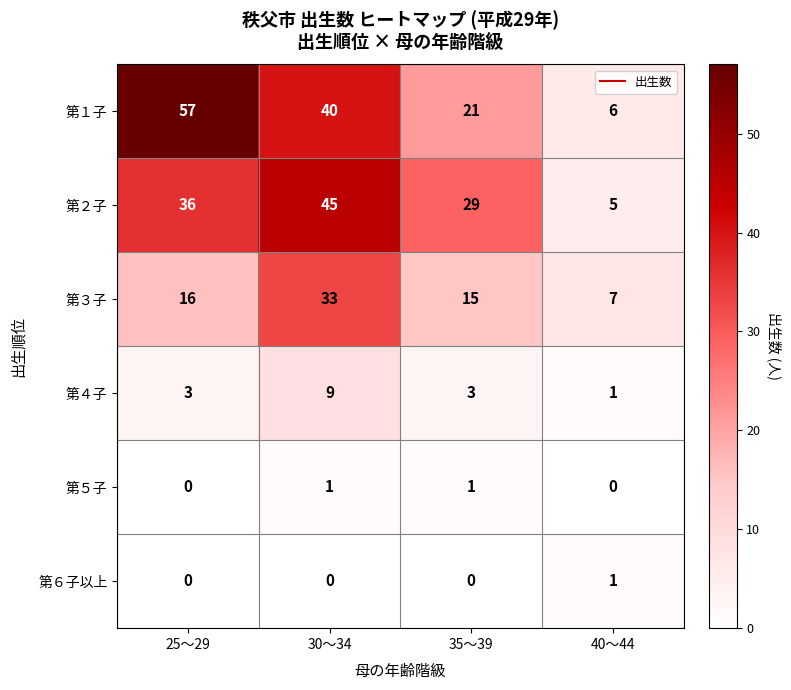

List the labels in order of 第１子 value, largest first.

25～29, 30～34, 35～39, 40～44